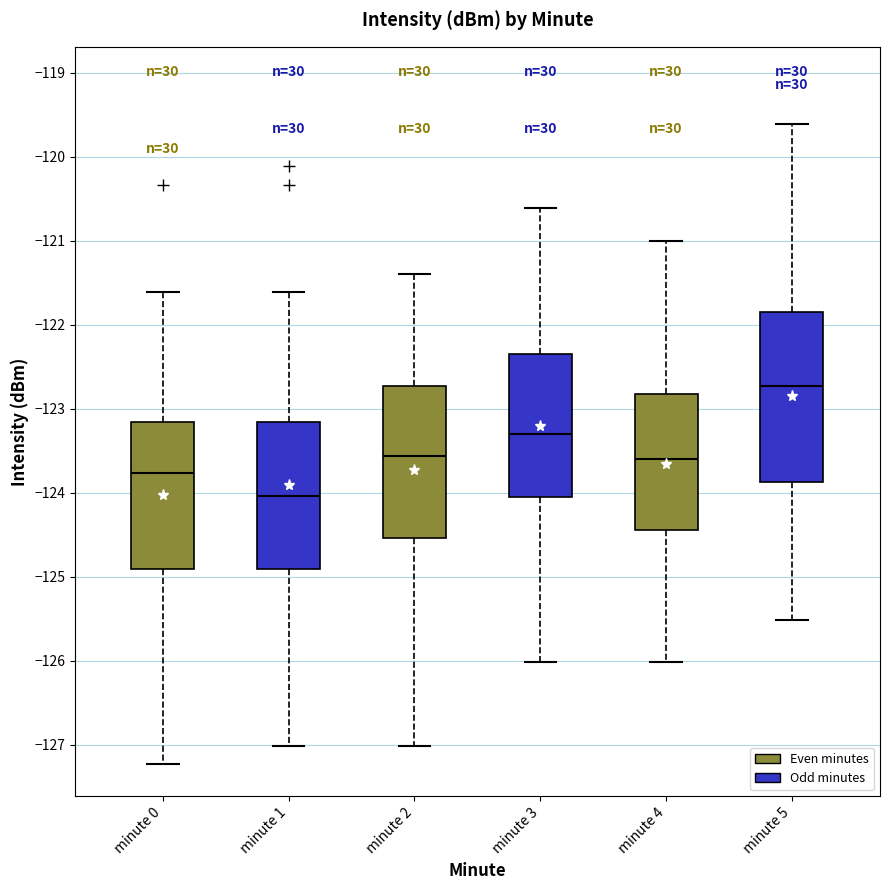

Which box has the lowest median line?

minute 1